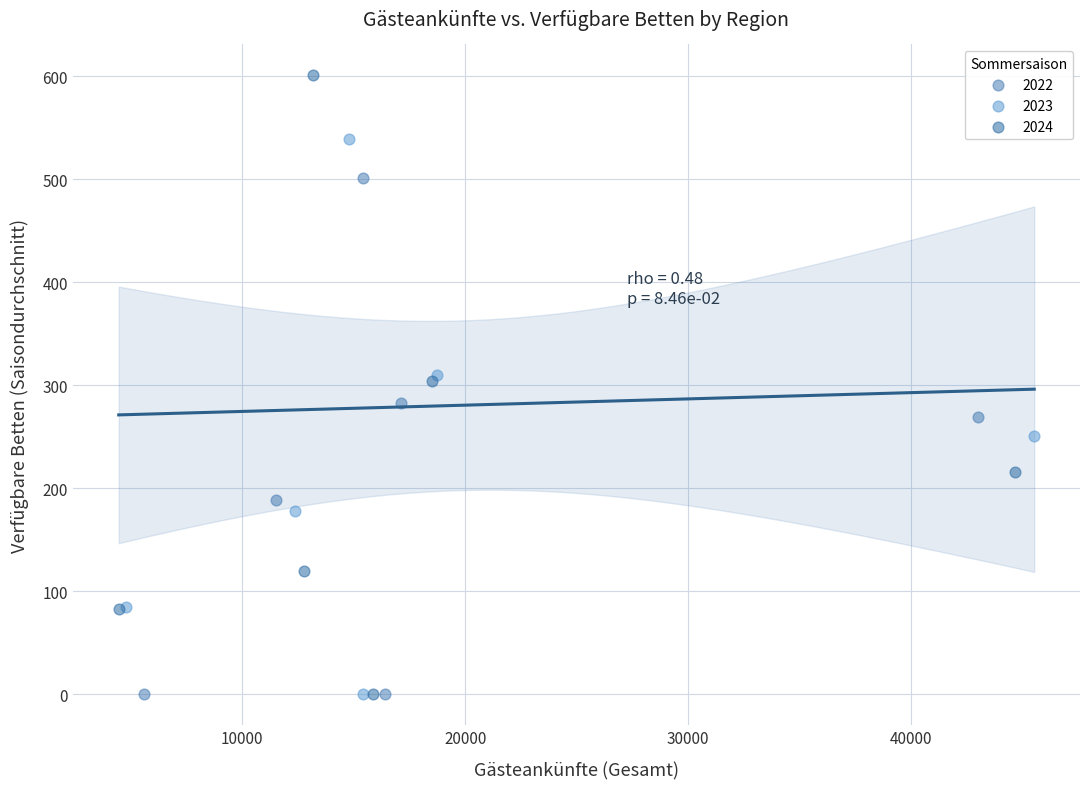

What are all the series names shown in the legend?

2022, 2023, 2024